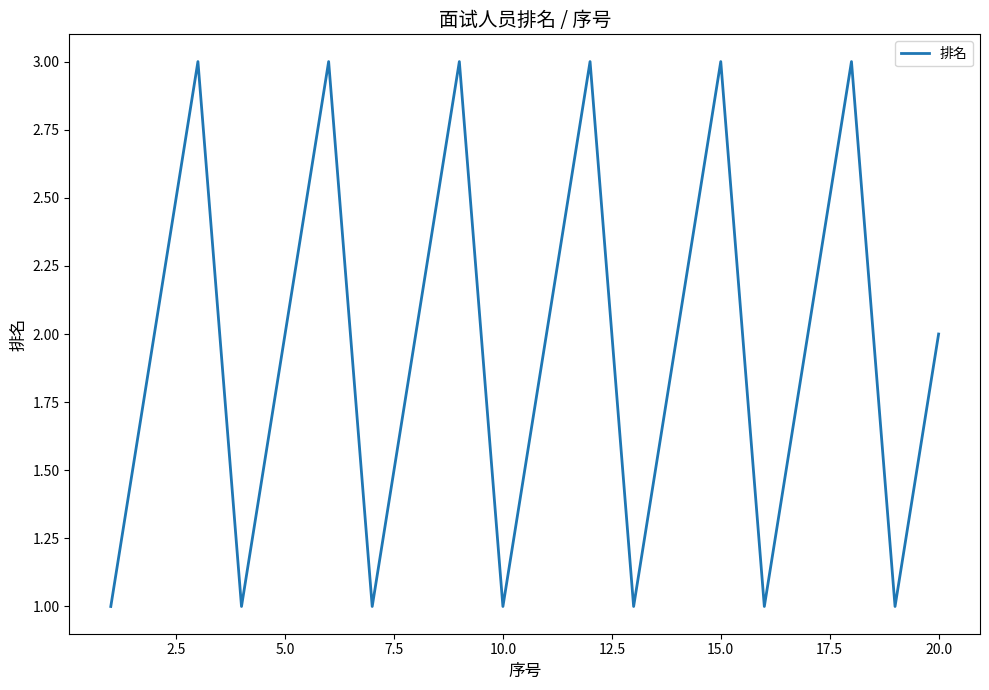

What is the greatest value displayed?

3